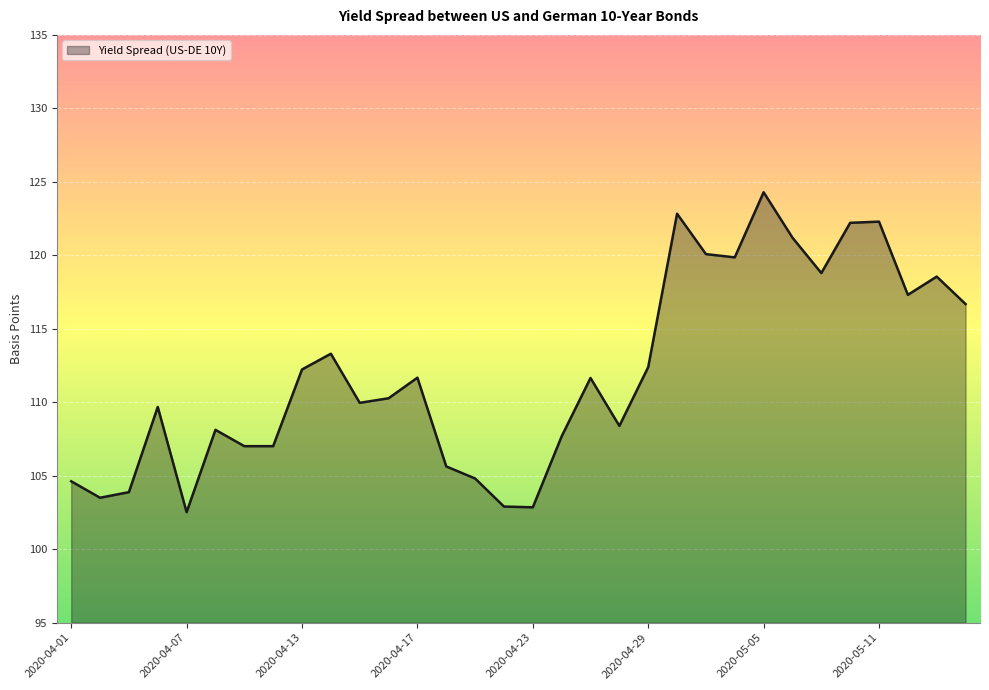

What is the minimum value shown in the chart?

102.5